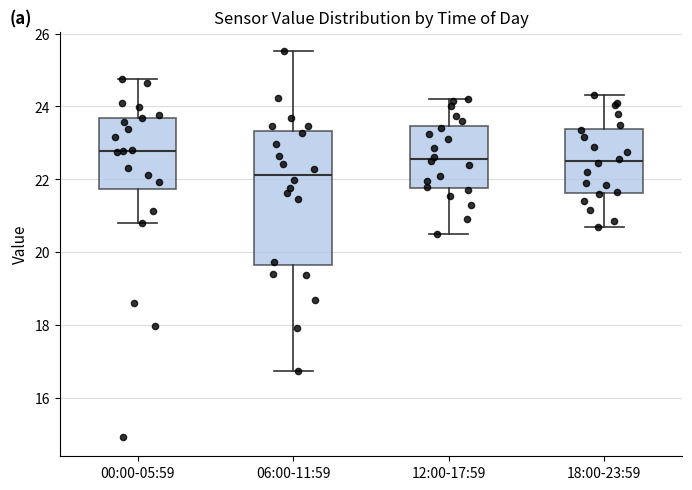

Reading left to right, read every box against the y-axis: the position of its median line, the range the box covers, and the ends of its whiskers. The values are not printed on the chart, so give them approximately, as read against the axis.

00:00-05:59: median 22.8, box 21.8 to 23.6, whiskers 20.8 to 24.8
06:00-11:59: median 22.2, box 19.6 to 23.4, whiskers 16.8 to 25.6
12:00-17:59: median 22.6, box 21.8 to 23.4, whiskers 20.6 to 24.2
18:00-23:59: median 22.6, box 21.6 to 23.4, whiskers 20.8 to 24.4